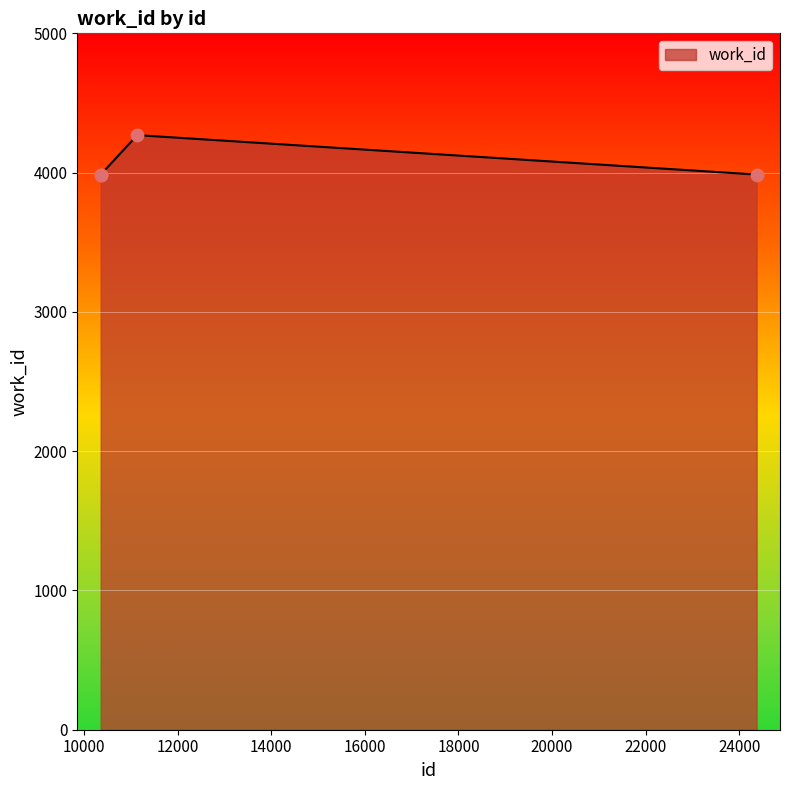

What is the average value?

4057